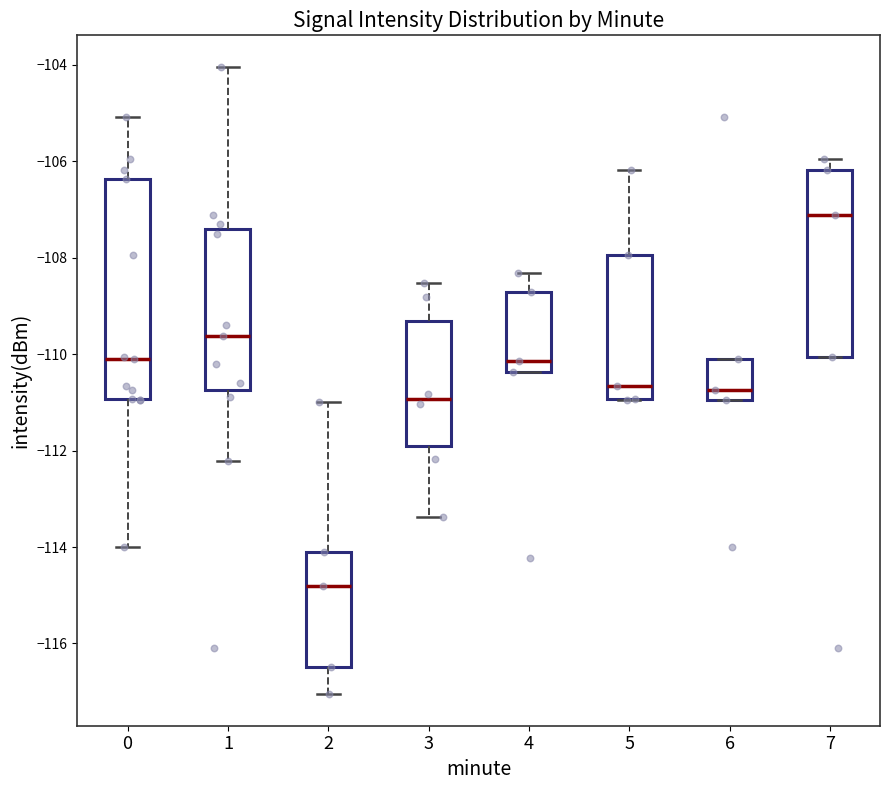

Comparing the boxes themselves (not the whiskers), which one is the tallest?

0